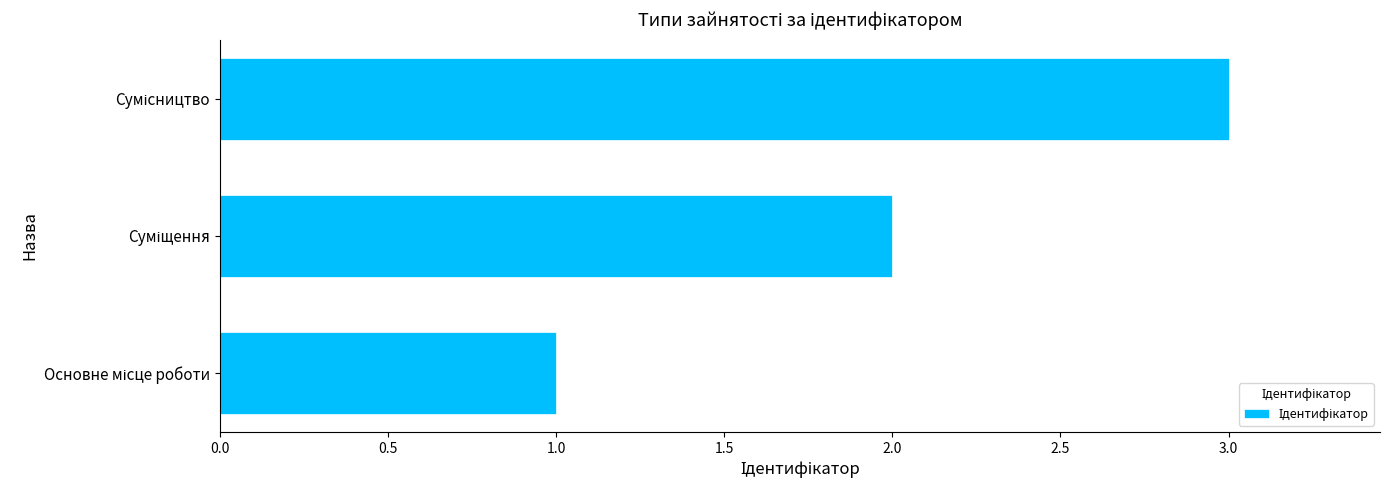

What is the sum of all values?

6